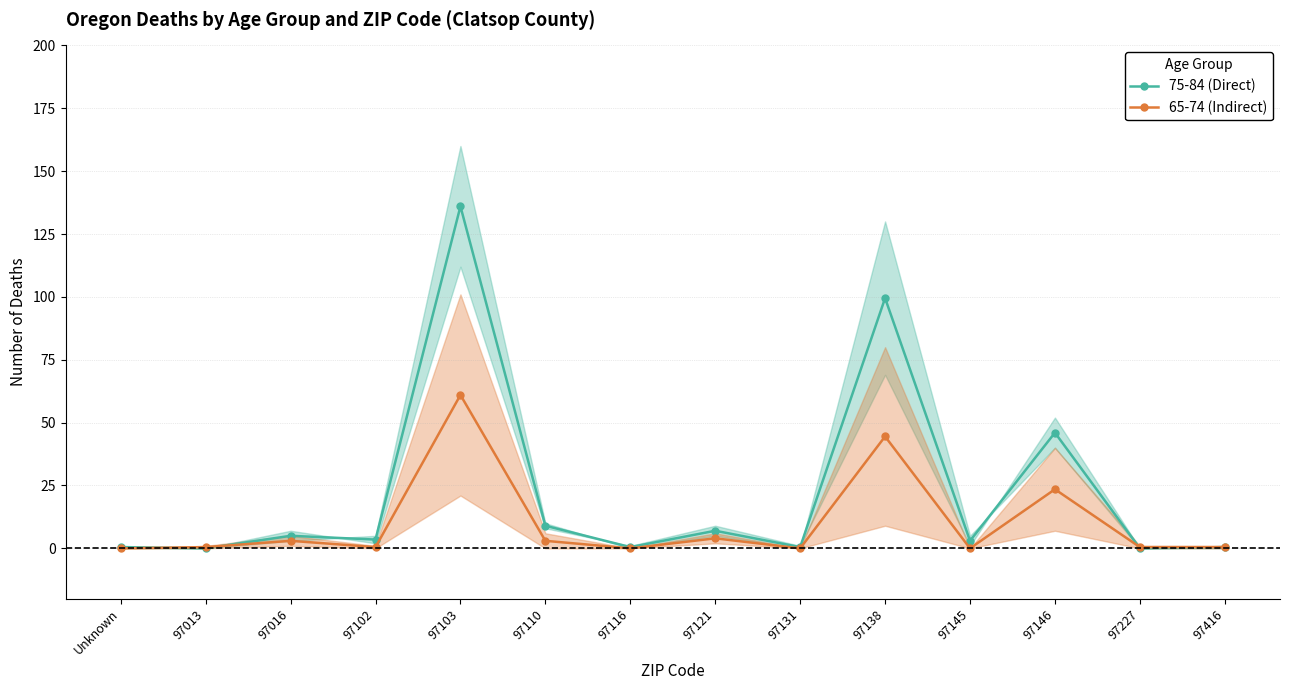

Is the value of 75-84 (Direct) at 97138 greater than the value of 65-74 (Indirect) at 97016?

Yes